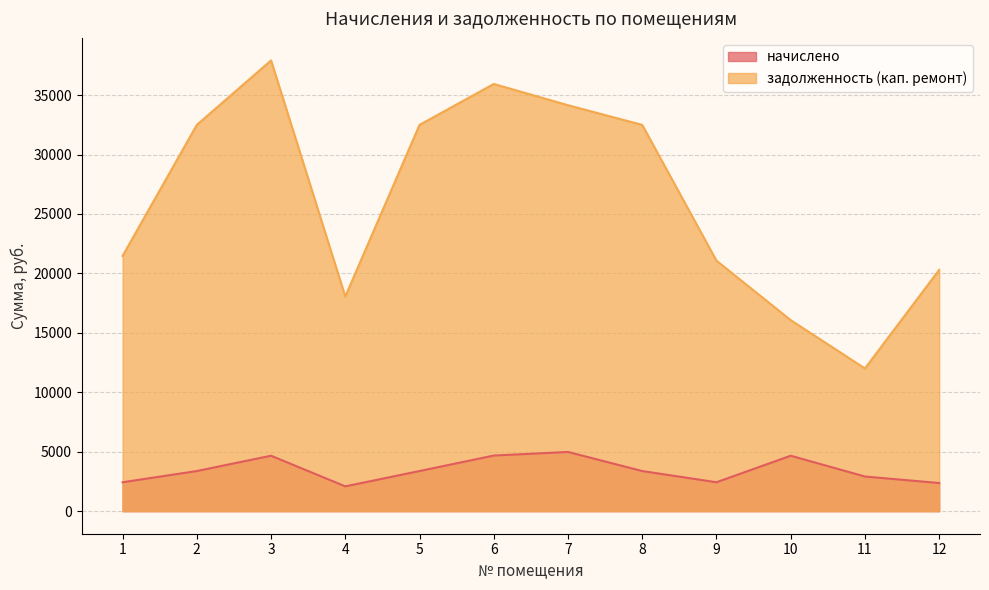

Count the number of data series in this chart.

2